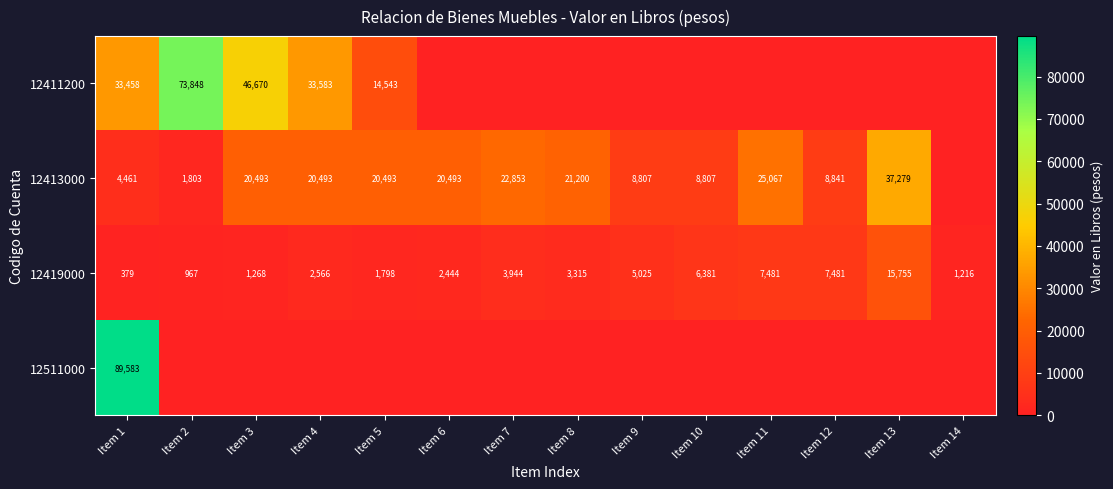

Read the 12419000 value at Item 1, to the nearest 100.

400